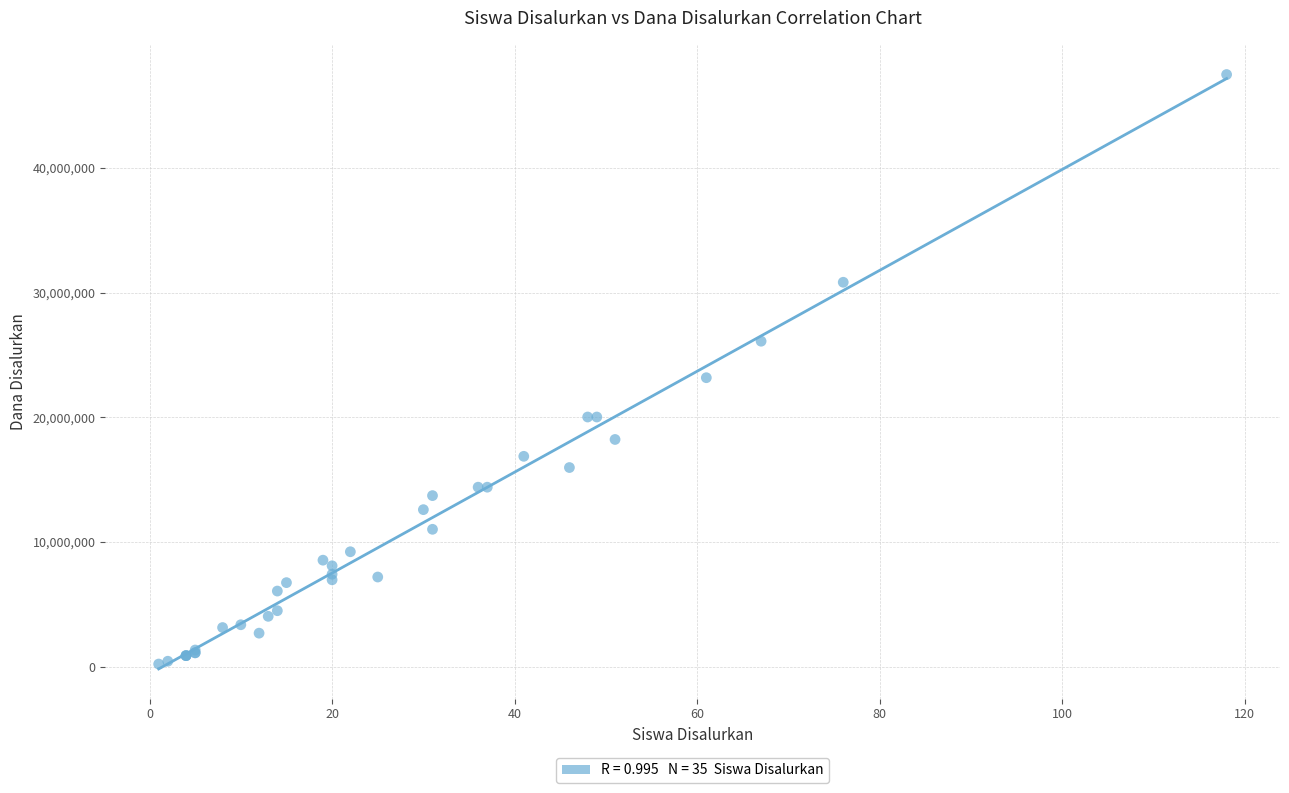

What Y value in the scatter plot is closest to 23850000?

23175000